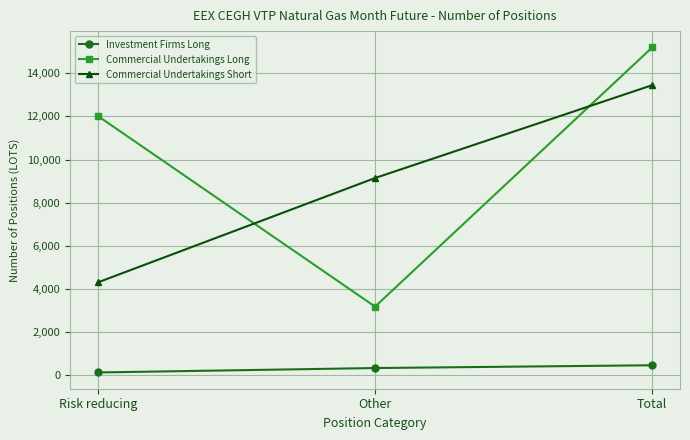

At which label does Commercial Undertakings Long reach its peak?

Total